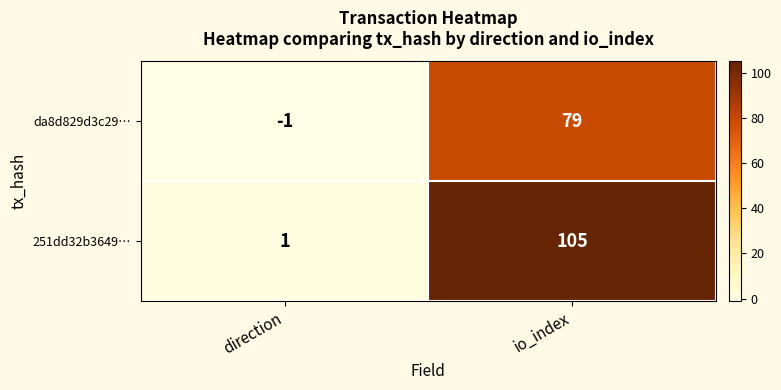

Rank the series at direction from lowest to highest value.

da8d829d3c29…, 251dd32b3649…